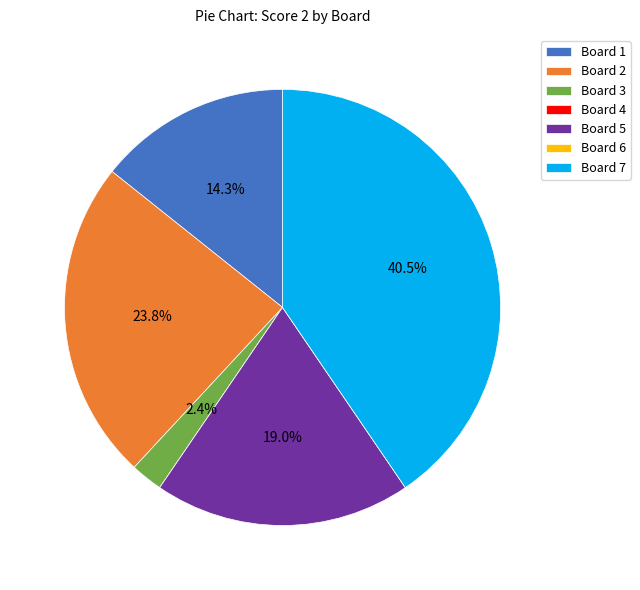

Does any single category account for the majority?

No